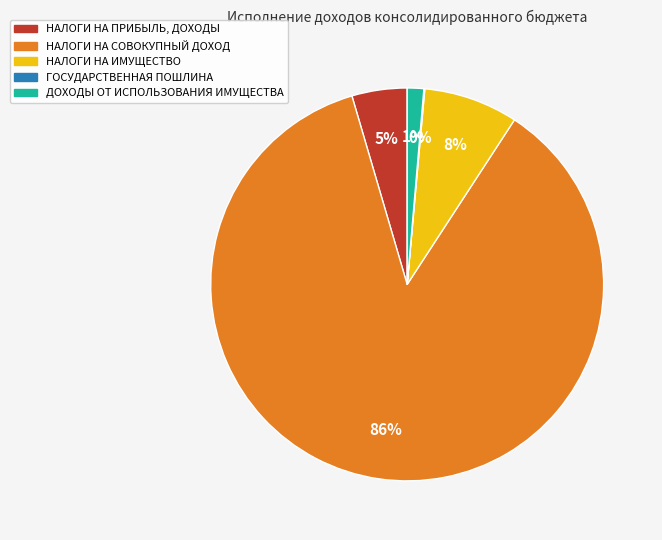

Combined, do НАЛОГИ НА ИМУЩЕСТВО and НАЛОГИ НА ПРИБЫЛЬ, ДОХОДЫ account for over 50%?

No